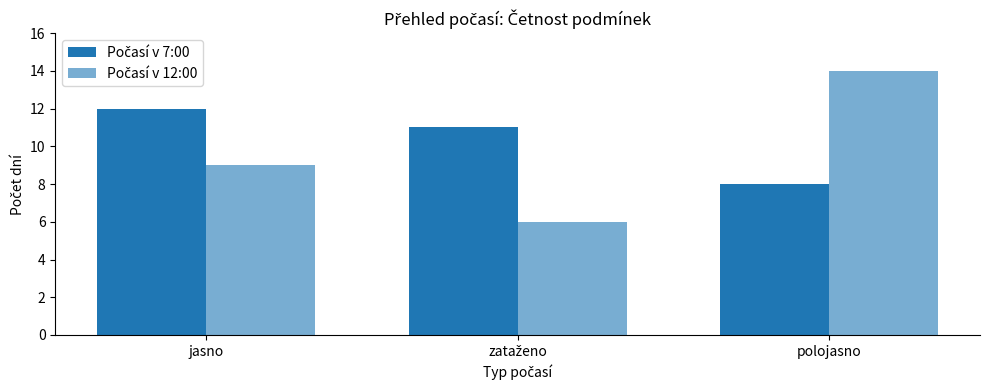

How many bars are there in total?

6